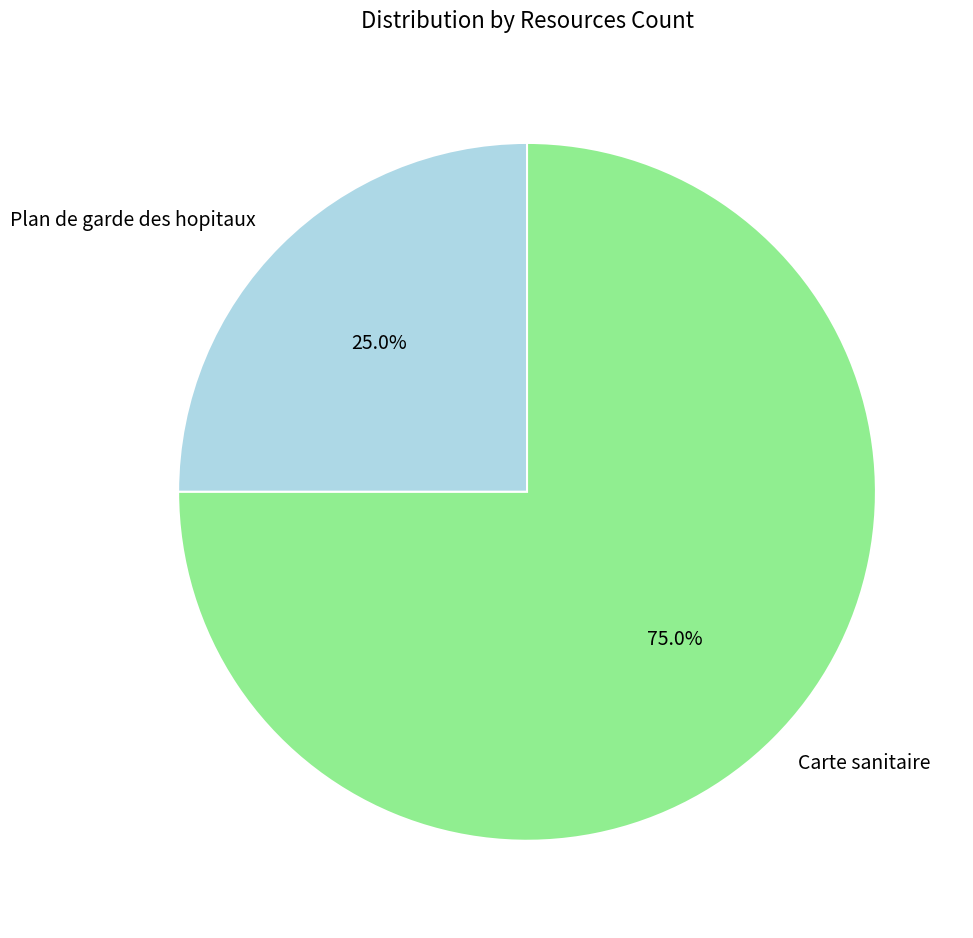

Rank the categories by value from lowest to highest.

Plan de garde des hopitaux, Carte sanitaire